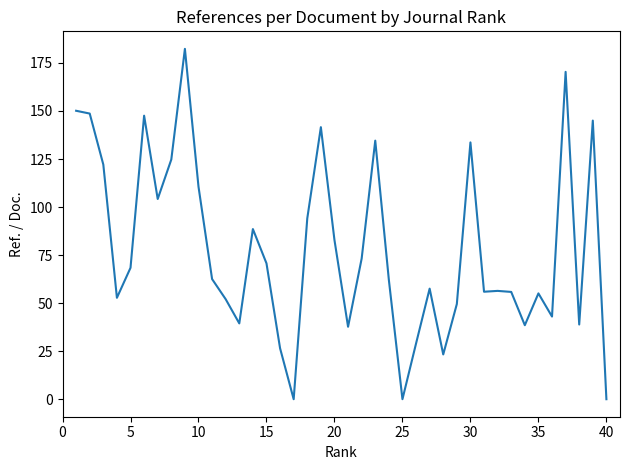

What is the greatest value displayed?

182.3